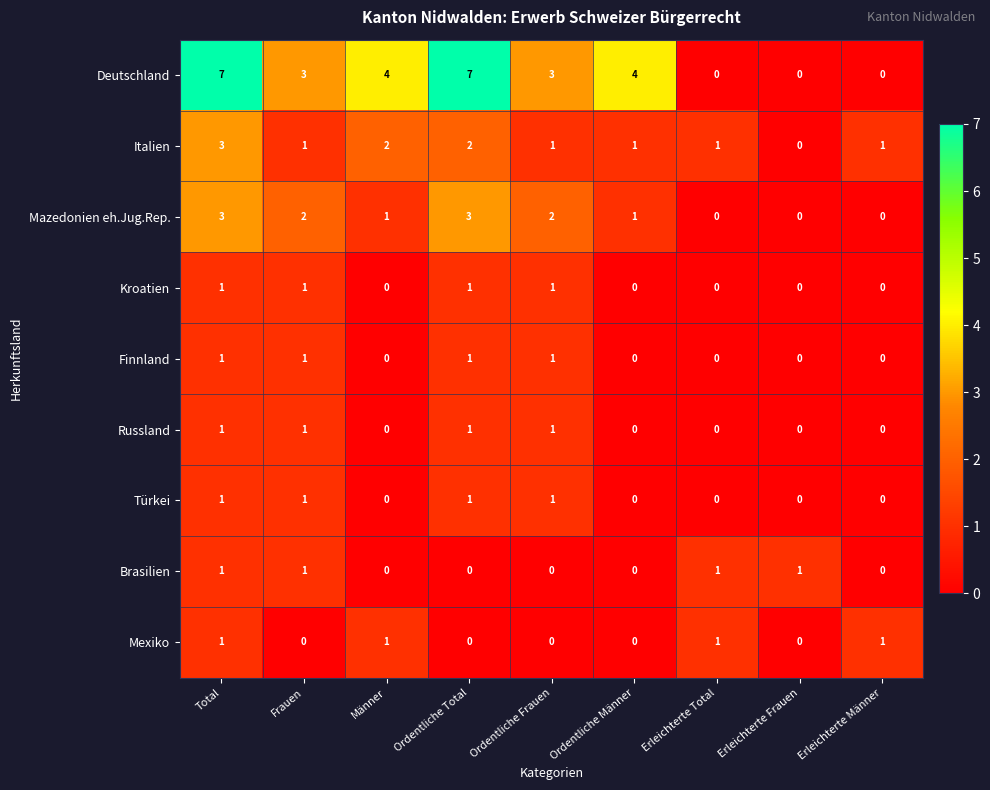

Which series has the widest spread of values?

Deutschland